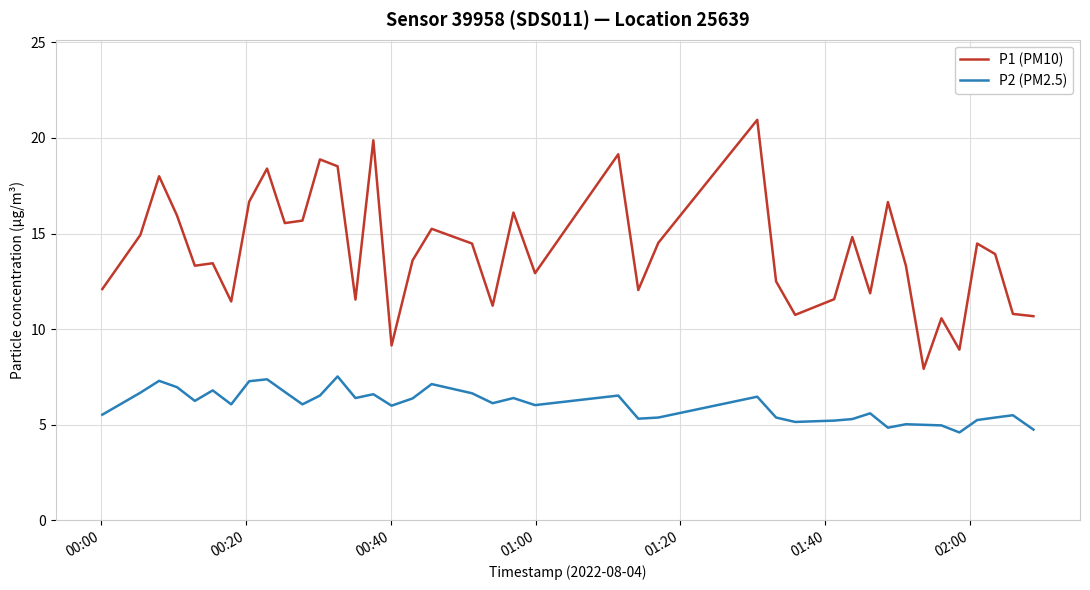

Which series has the largest range (max minus min)?

P1 (PM10)